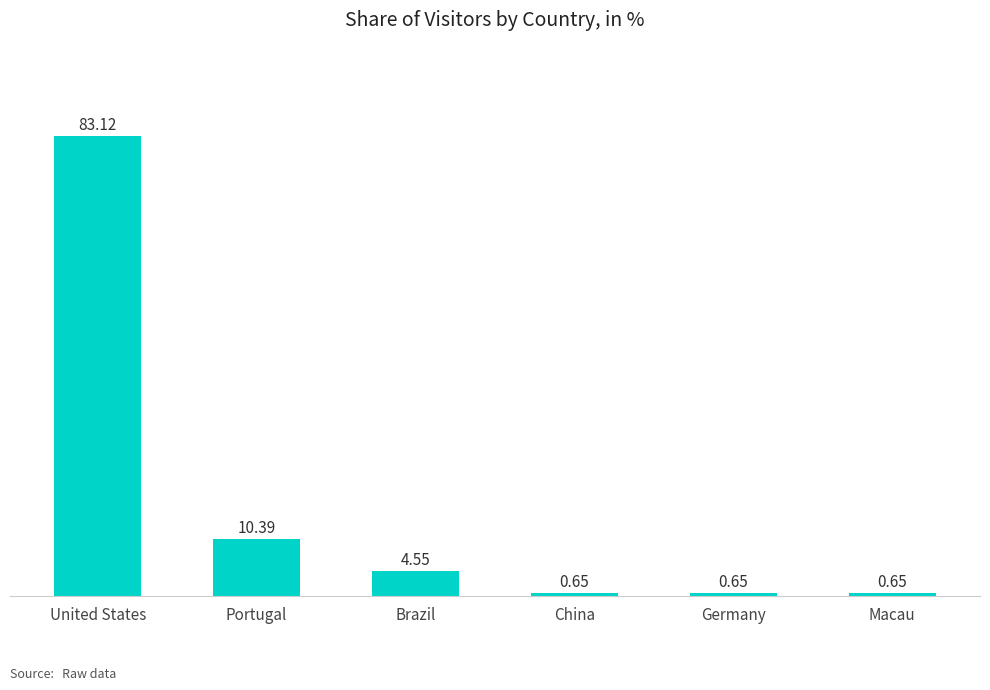

Which has a higher value, Germany or Brazil?

Brazil